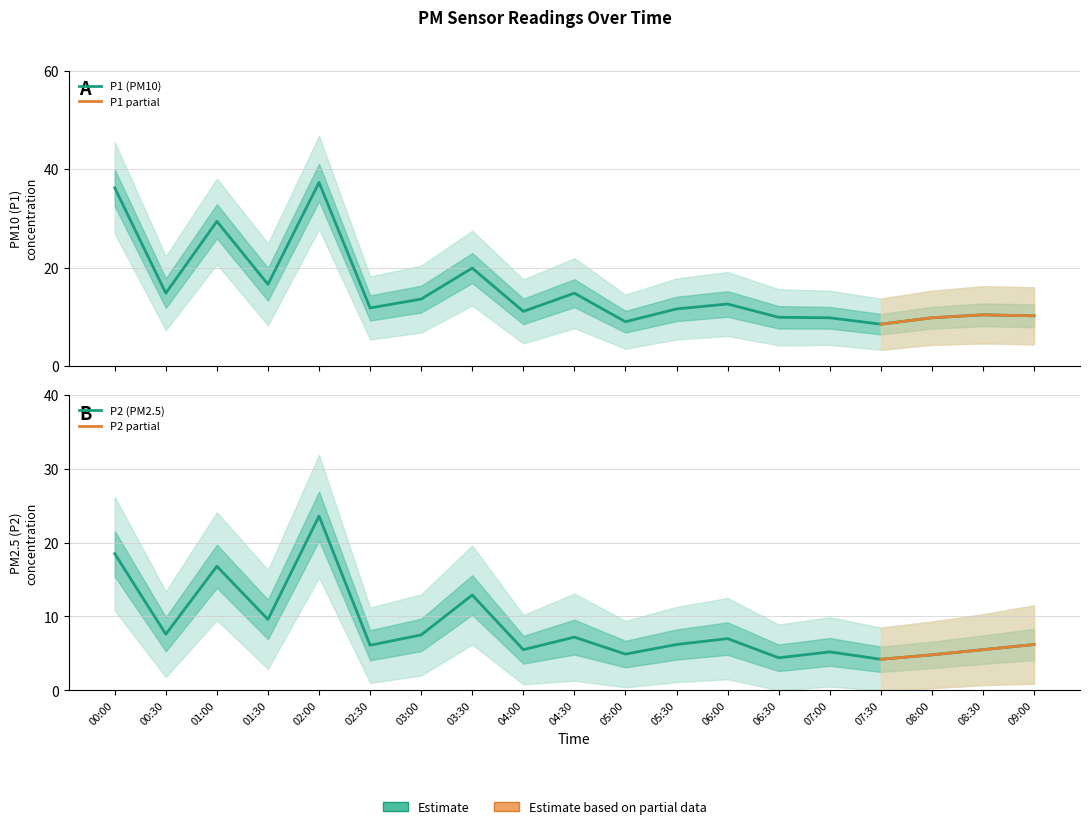

Does the chart display data point markers on the line(s)?

No